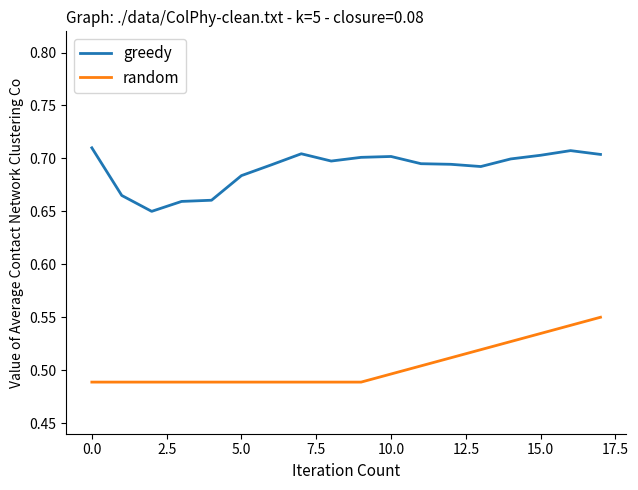

What is the difference between the second highest and second lowest values in the random series?

0.1